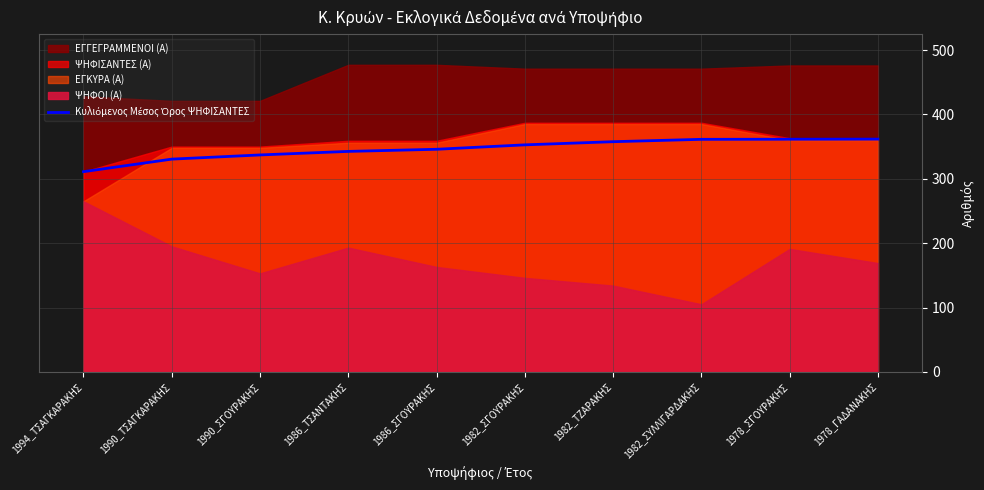

What position from the left is 1978_ΓΑΔΑΝΑΚΗΣ?

10